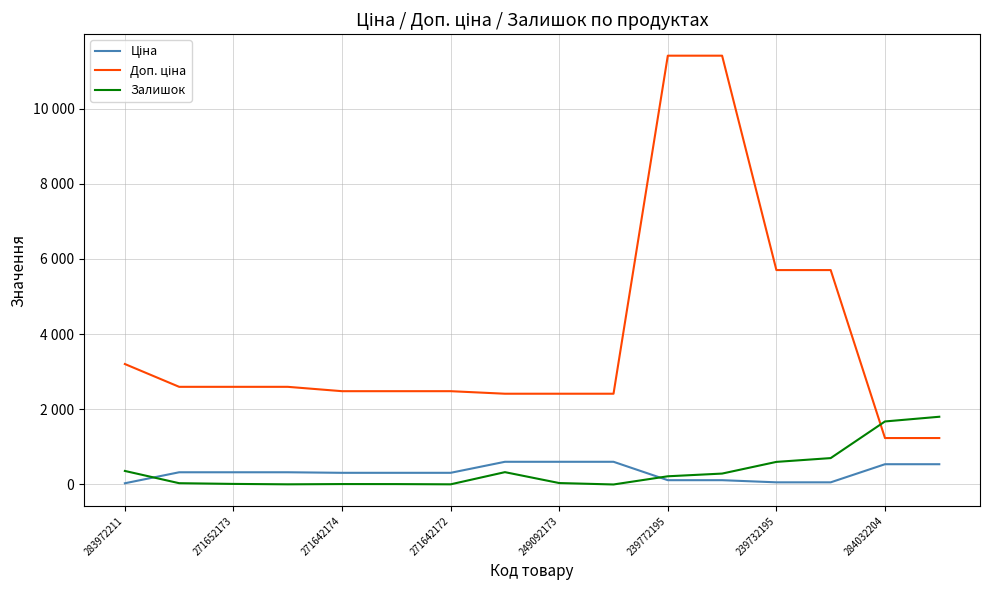

Does the chart have visible grid lines?

Yes